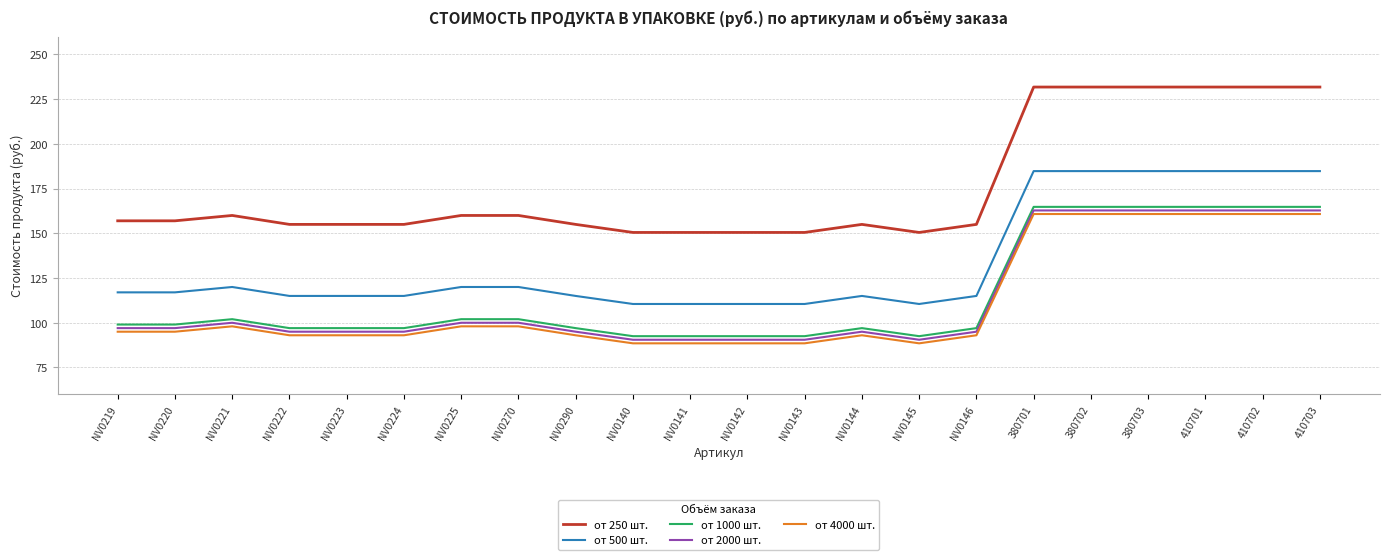

Reading left to right, what are all the values shown in this chart?

от 250 шт.: 157.0	157.0	160.0	155.0	155.0	155.0	160.0	160.0	155.0	150.5	150.5	150.5	150.5	155.0	150.5	155.0	231.8	231.8	231.8	231.8	231.8	231.8
от 500 шт.: 117.0	117.0	120.0	115.0	115.0	115.0	120.0	120.0	115.0	110.5	110.5	110.5	110.5	115.0	110.5	115.0	184.8	184.8	184.8	184.8	184.8	184.8
от 1000 шт.: 99.0	99.0	102.0	97.0	97.0	97.0	102.0	102.0	97.0	92.5	92.5	92.5	92.5	97.0	92.5	97.0	164.8	164.8	164.8	164.8	164.8	164.8
от 2000 шт.: 97.0	97.0	100.0	95.0	95.0	95.0	100.0	100.0	95.0	90.5	90.5	90.5	90.5	95.0	90.5	95.0	162.8	162.8	162.8	162.8	162.8	162.8
от 4000 шт.: 95.0	95.0	98.0	93.0	93.0	93.0	98.0	98.0	93.0	88.5	88.5	88.5	88.5	93.0	88.5	93.0	160.8	160.8	160.8	160.8	160.8	160.8